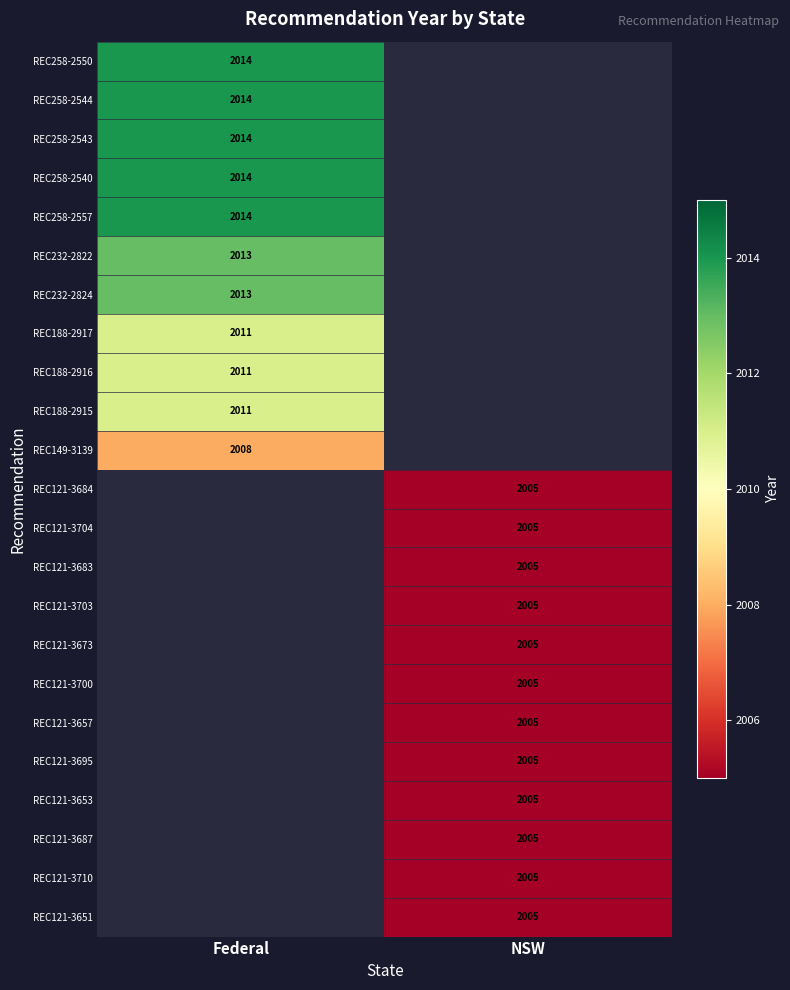

The value of REC121-3704 at NSW is 2005. True or false?

True